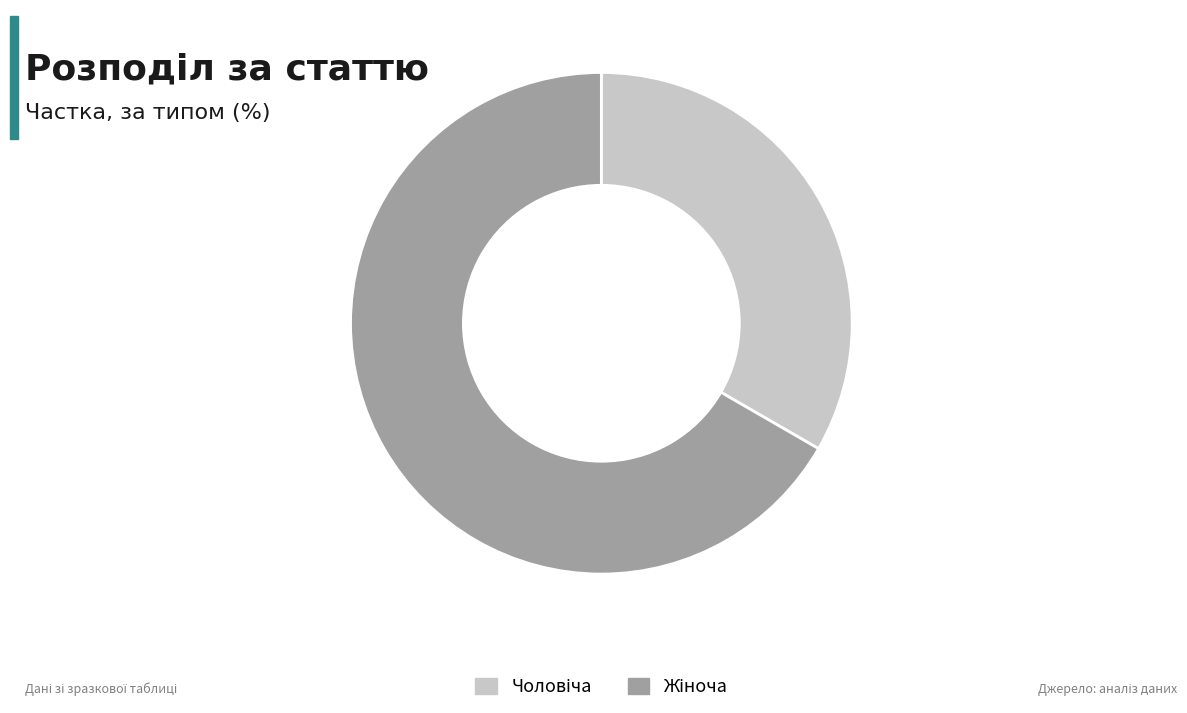

Is there a majority slice in this chart?

Yes